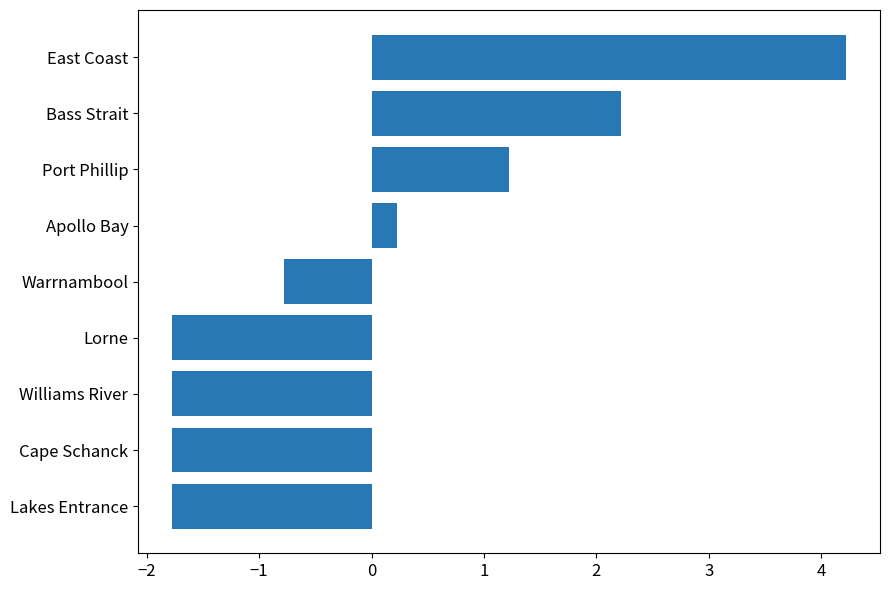

What is the change in value from Lakes Entrance to Warrnambool?

+1.0